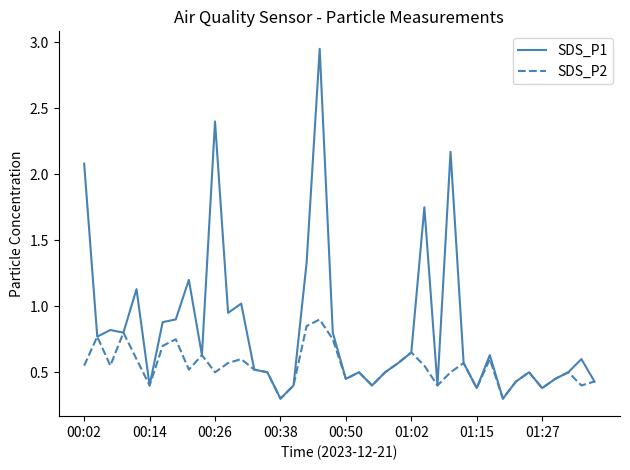

Which series has the widest spread of values?

SDS_P1